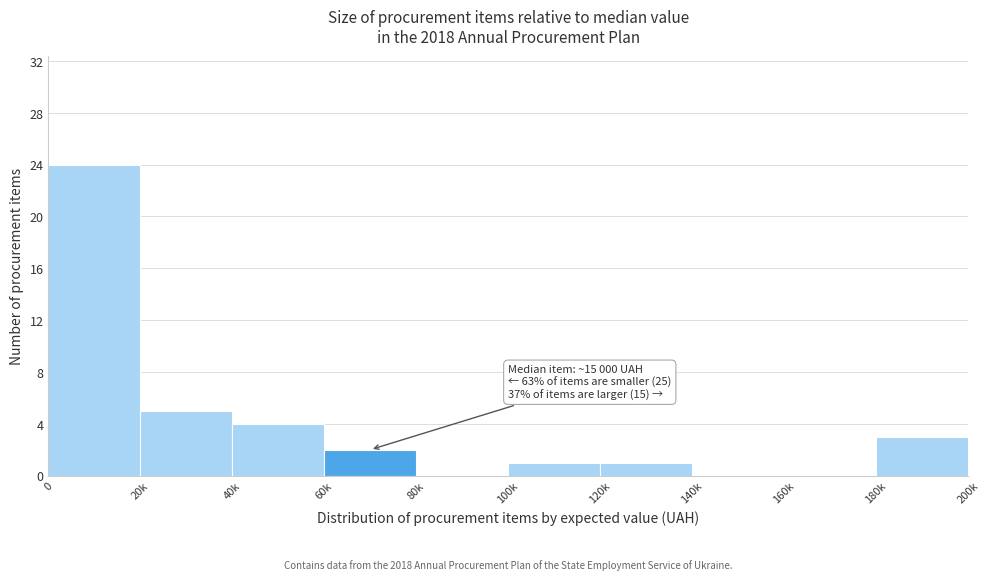

Reading left to right, extract all data points from this chart.

0=24	20k=5	40k=4	60k=2	80k=0	100k=1	120k=1	140k=0	160k=0	180k=3